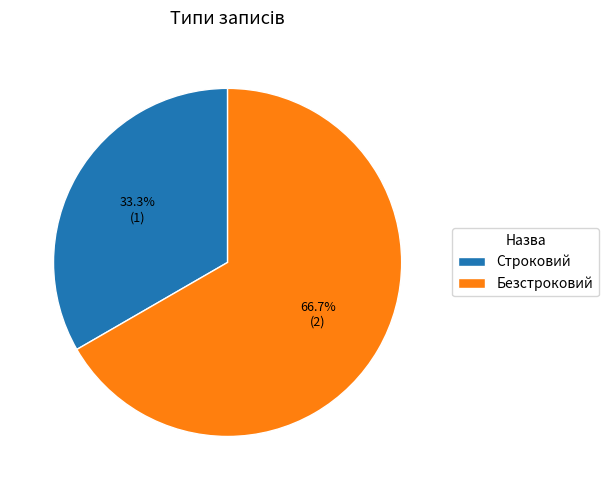

To the nearest percent, what is the difference between the largest and smallest slice percentages?

33%